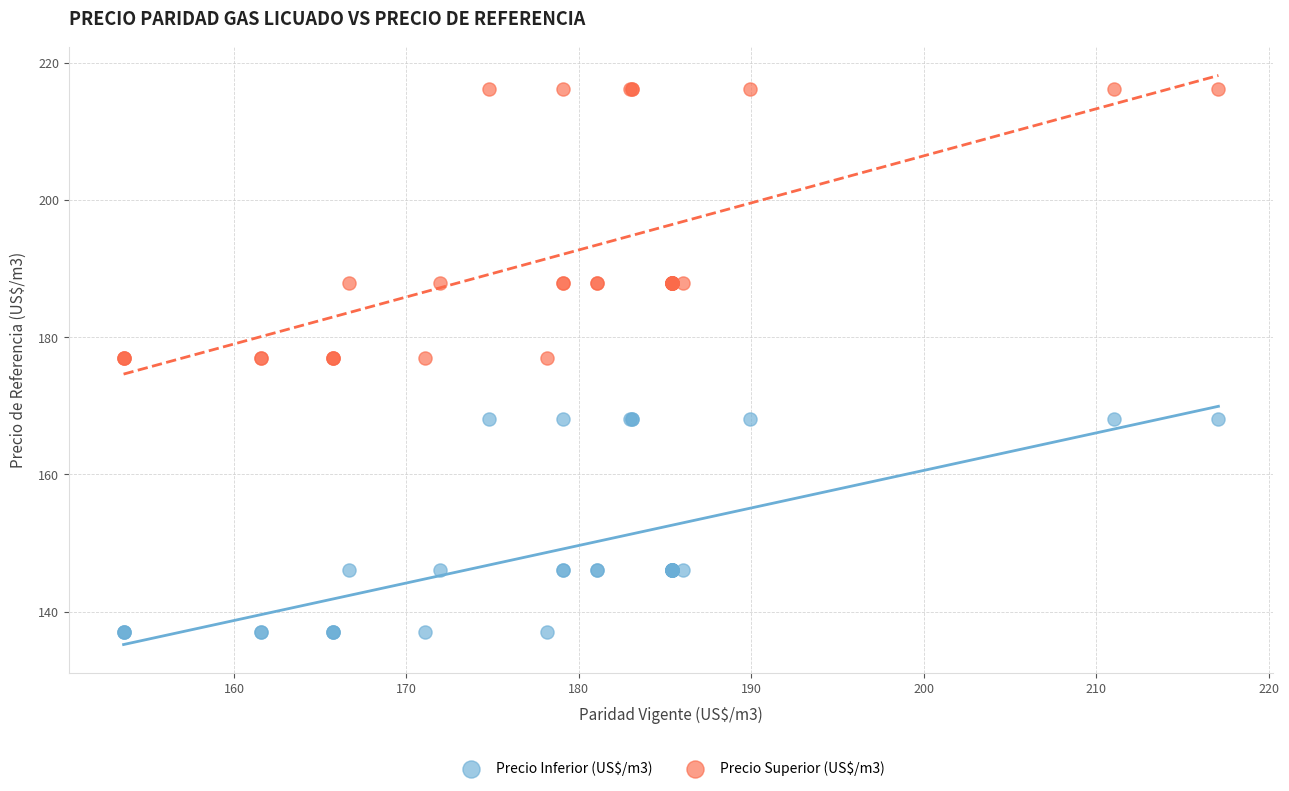

Which series has the largest Y range (max minus min)?

Precio Superior (US$/m3)